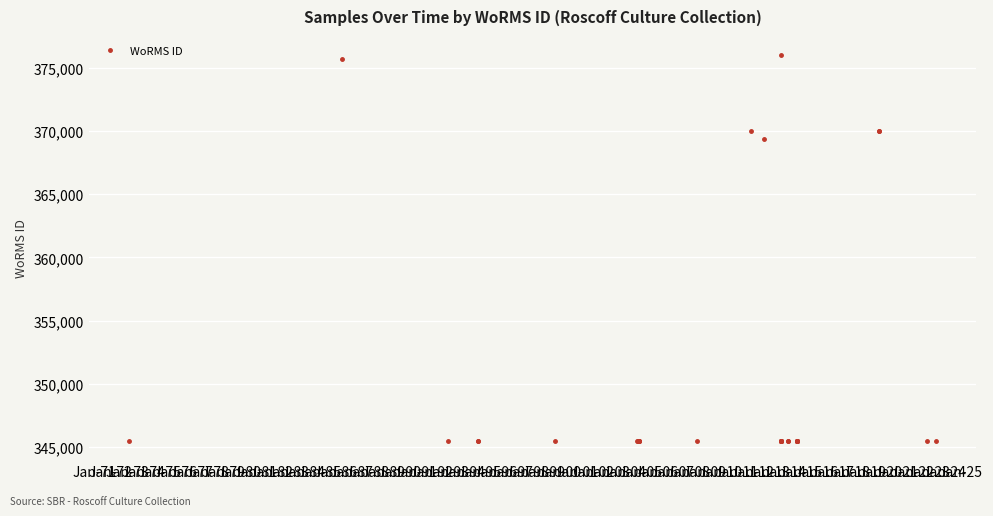

Rank the categories by value from lowest to highest.

Jan-76, Jan-99, Jan-02, Jan-03, Jan-70, Jan-72, Jan-73, Jan-74, Jan-75, Jan-77, Jan-78, Jan-79, Jan-80, Jan-81, Jan-82, Jan-83, Jan-84, Jan-87, Jan-88, Jan-90, Jan-91, Jan-92, Jan-93, Jan-94, Jan-95, Jan-96, Jan-97, Jan-98, Jan-00, Jan-01, Jan-04, Jan-05, Jan-08, Jan-09, Jan-86, Jan-85, Jan-06, Jan-07, Jan-71, Jan-89